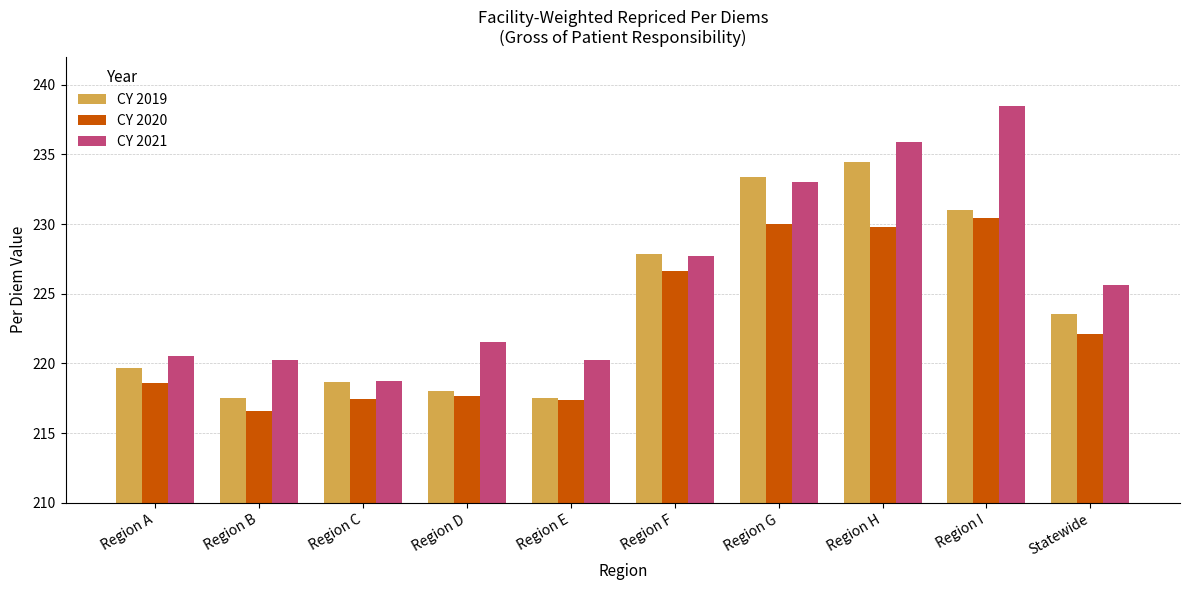

What is the label of the 3rd bar from the right?

Region H